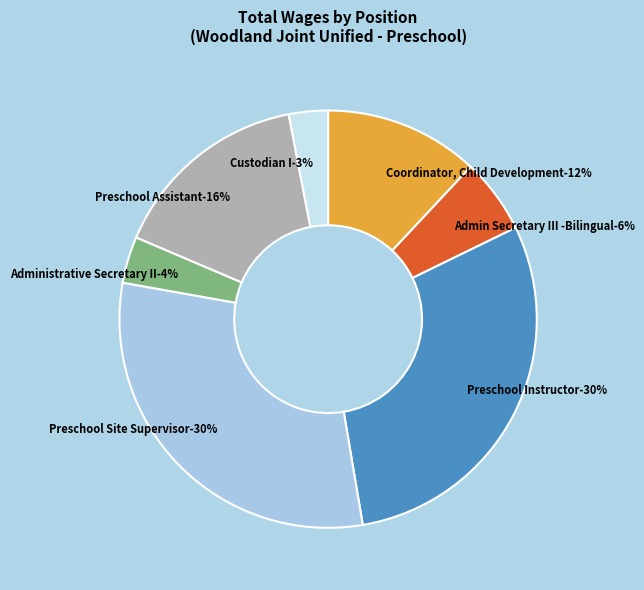

The Coordinator, Child Development slice represents 5% of the pie. True or false?

False